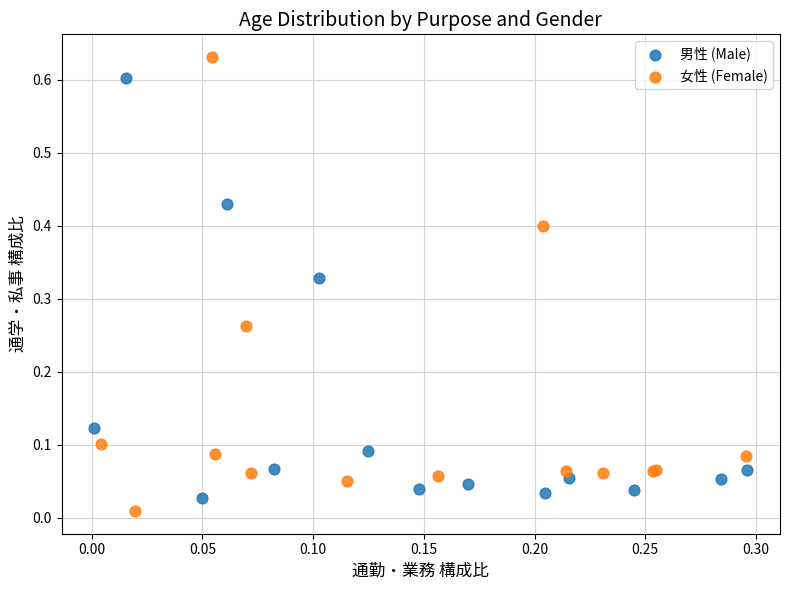

Which series reaches the minimum Y coordinate?

女性 (Female)